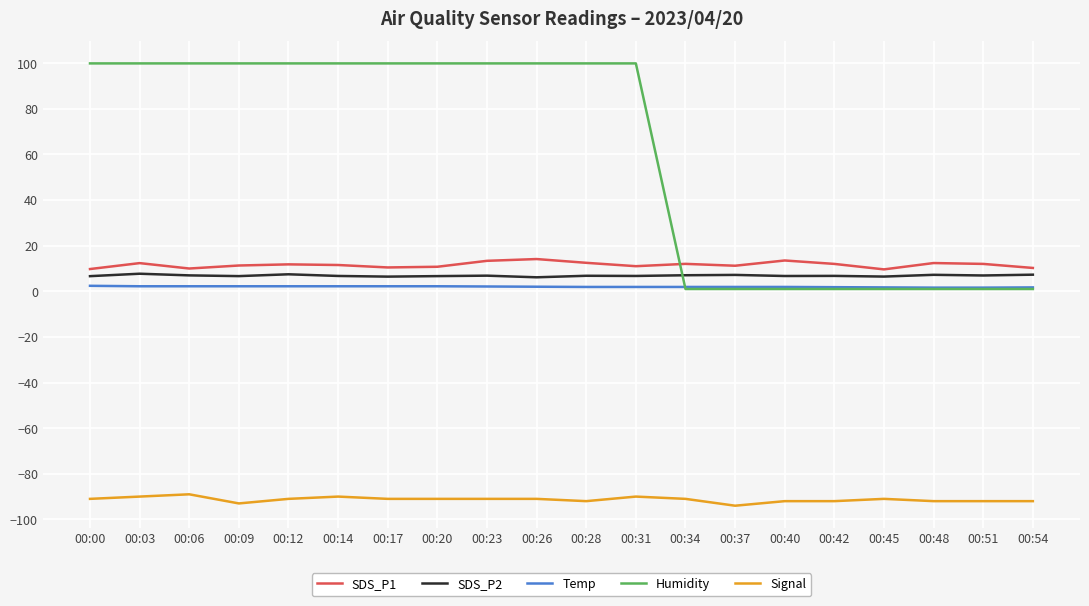

True or false: SDS_P2 and SDS_P1 cross at least once.

False